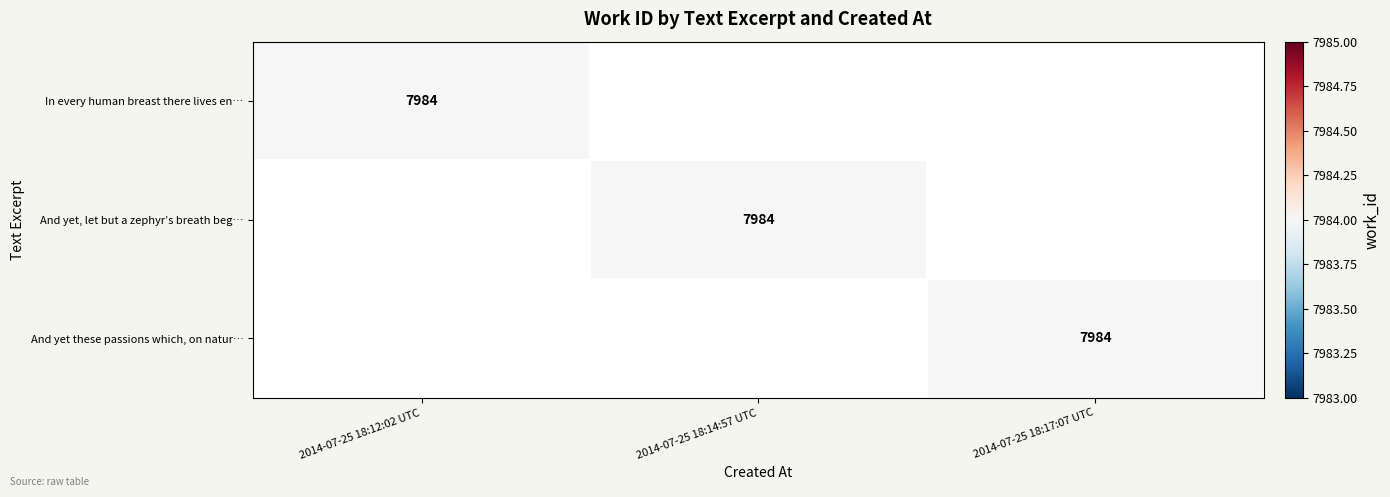

Is it true that And yet, let but a zephyr’s breath beg… equals 13856 at 2014-07-25 18:14:57 UTC?

False